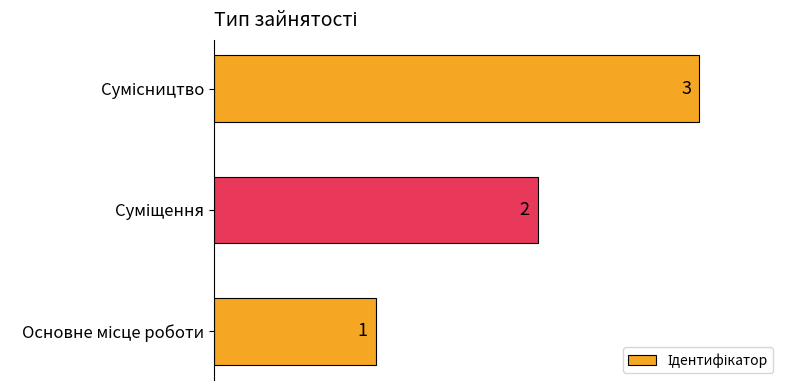

Does the chart contain any negative values?

No